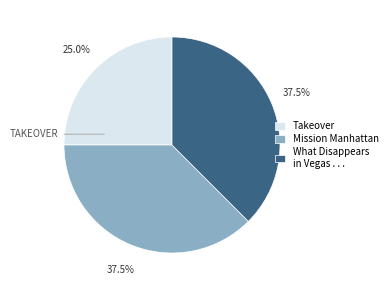

Is the sum of Mission Manhattan and Takeover greater than half?

Yes